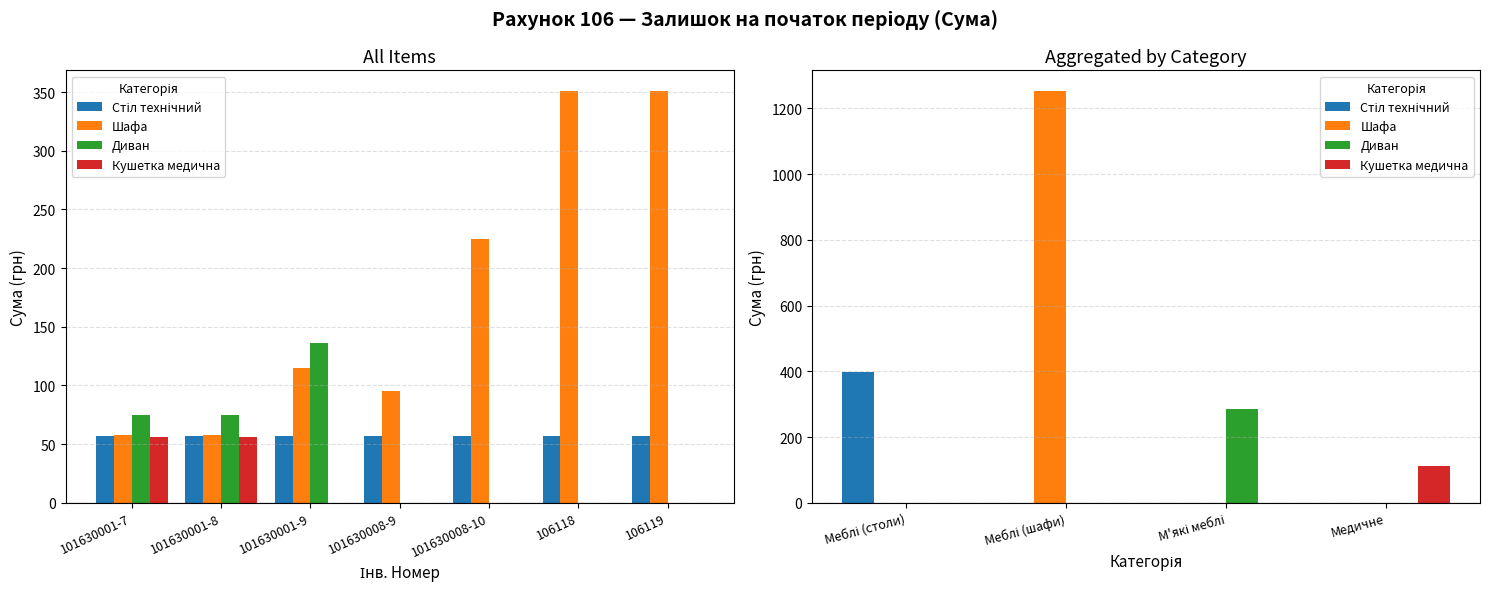

What is the sum of all Стіл технічний values?

399